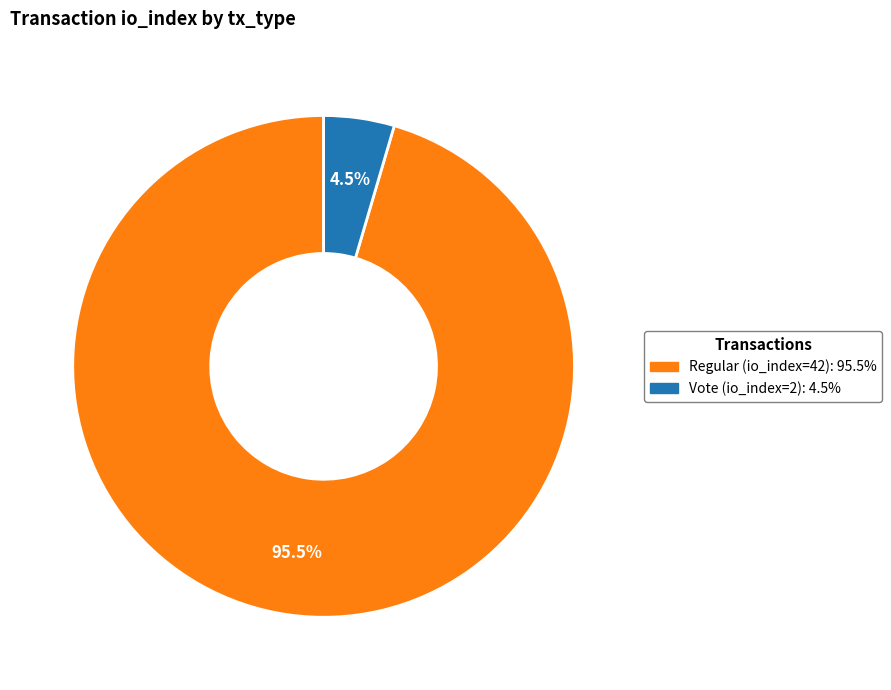

Is Vote (io_index=2) the majority of the pie?

No